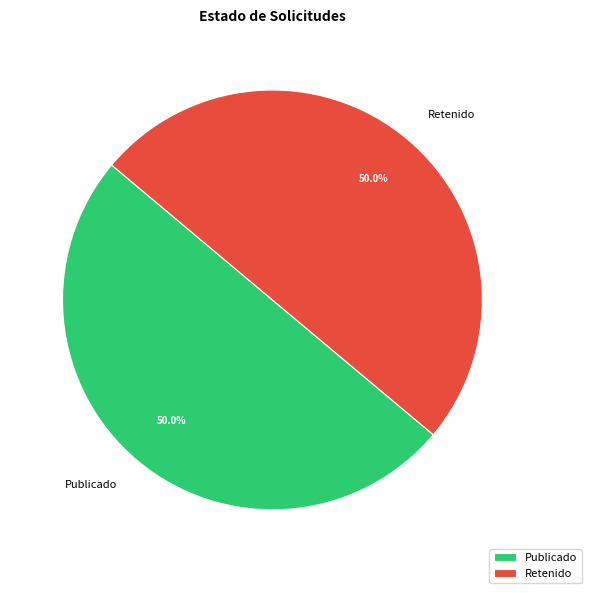

What percentage do Publicado and Retenido together represent?

100.0%